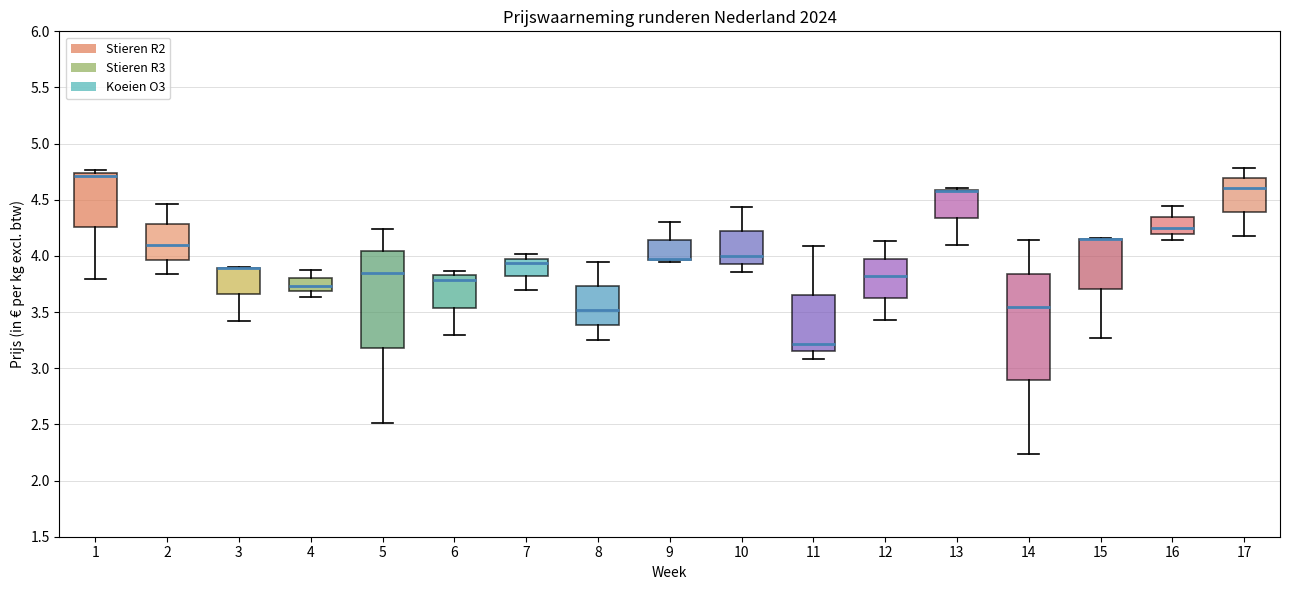

Where is the lower edge of the box at x = 15 on the y-axis? The values are not printed on the chart, so give them approximately, as read against the axis.

3.70